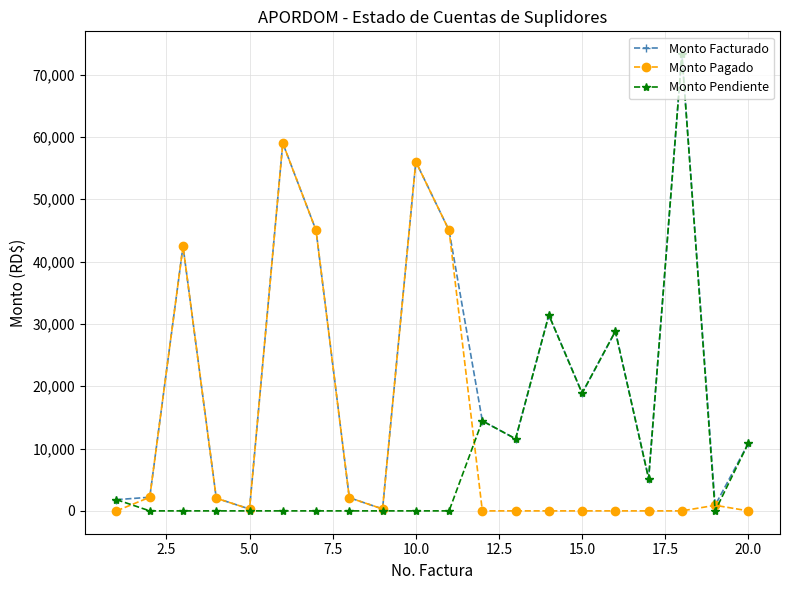

What is the value of the Monto Facturado point at the 2nd from the left?

2187.5